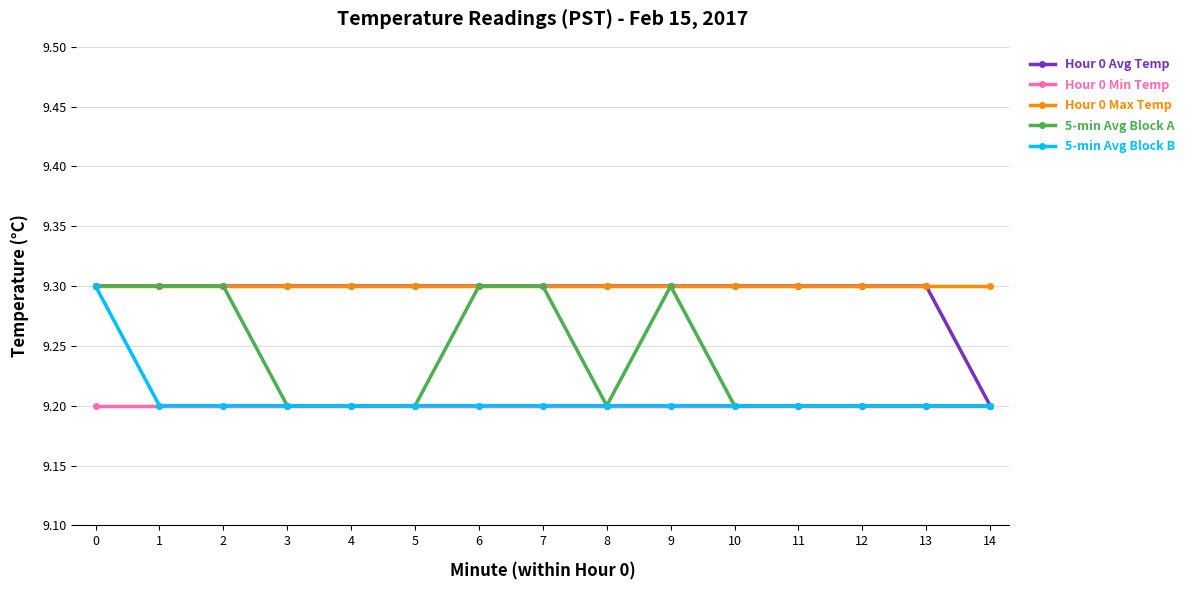

How many 5-min Avg Block A values are between 9 and 10?

15